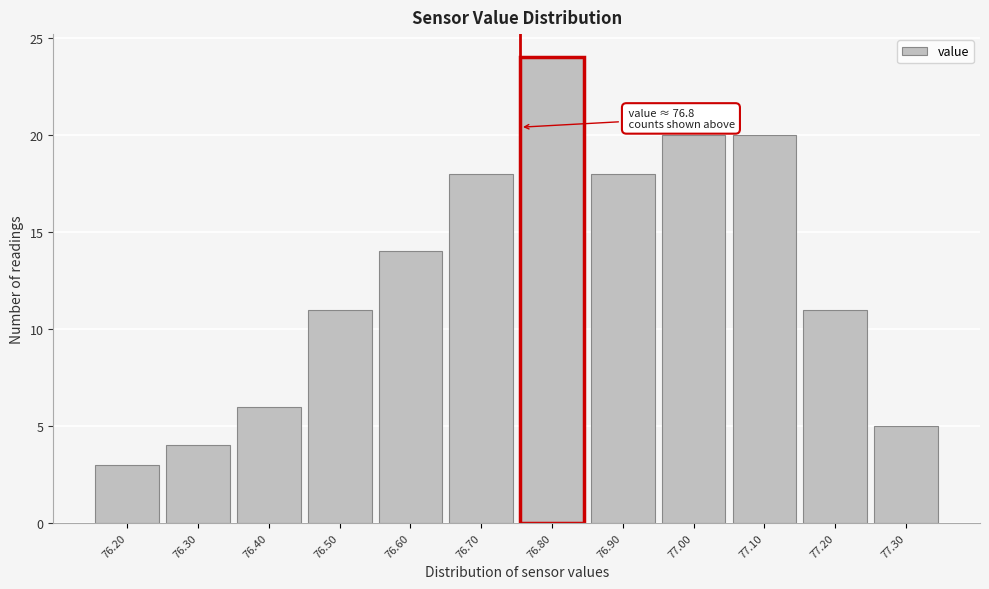

Reading left to right, list all the values displayed in this chart.

76.20=3	76.30=4	76.40=6	76.50=11	76.60=14	76.70=18	76.80=24	76.90=18	77.00=20	77.10=20	77.20=11	77.30=5